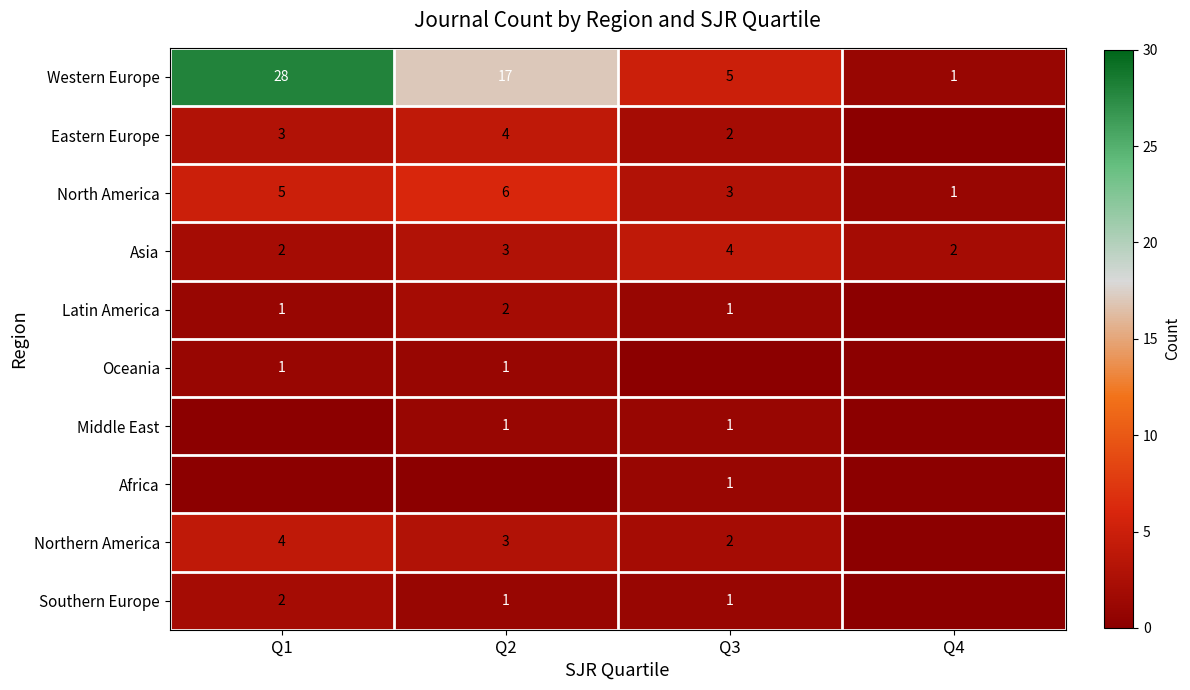

Between Q3 and Q4, which is larger?

Q3